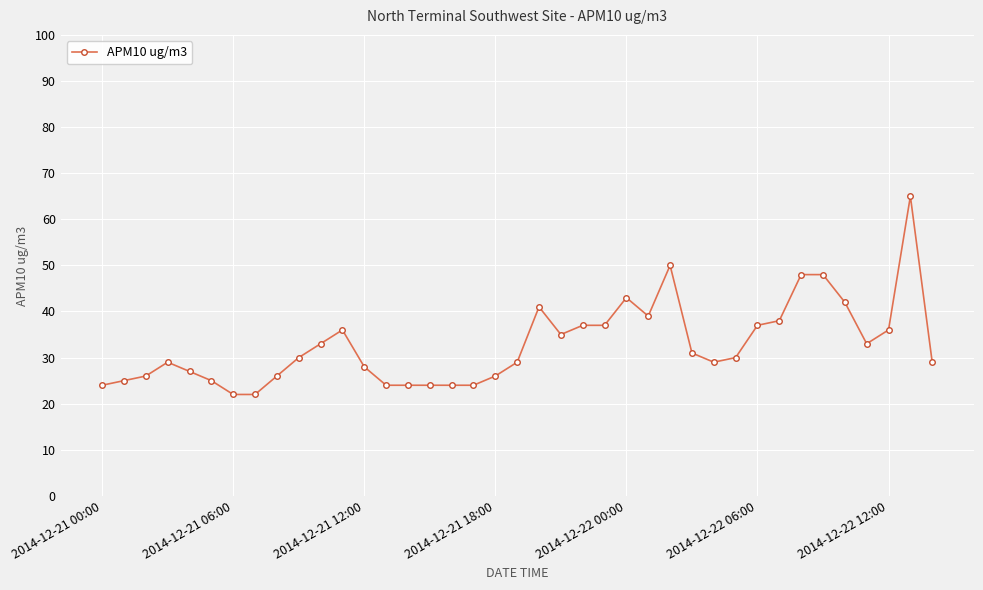

What is the greatest value displayed?

65